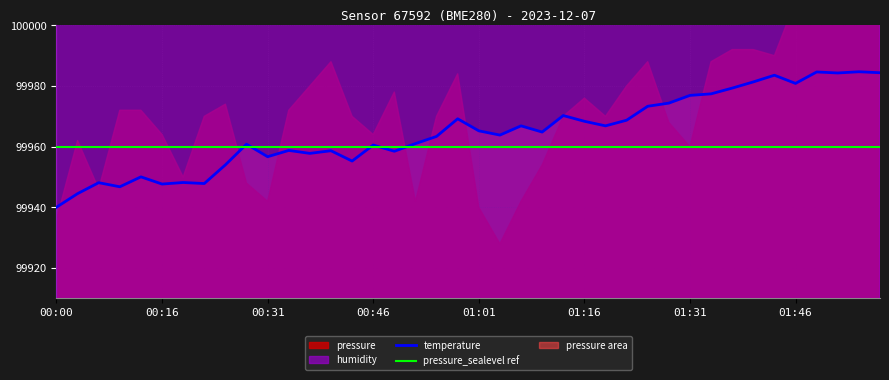

True or false: pressure_sealevel ref has a value of 99960.0 at 00:00.

True